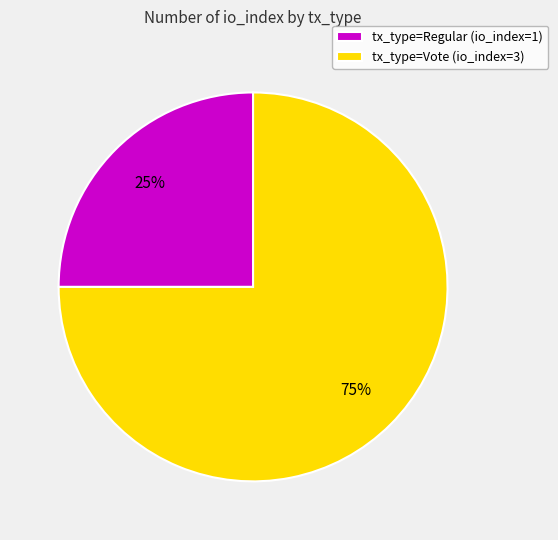

What is the smallest slice in the pie chart?

tx_type=Regular (io_index=1)